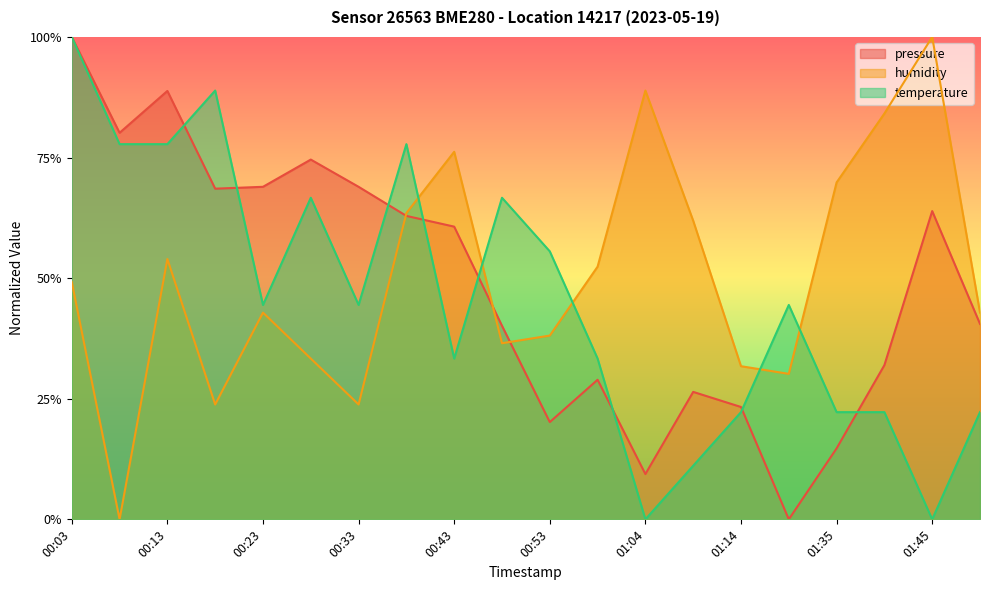

True or false: pressure has a value of 0.4 at 01:09.

False